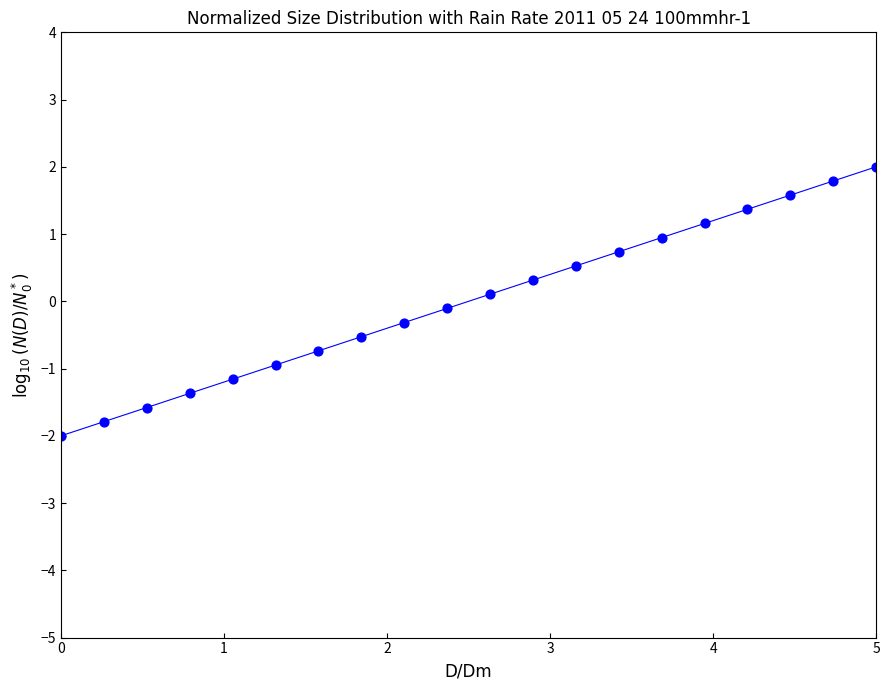

What is the range of X values (max minus min)?

5.0